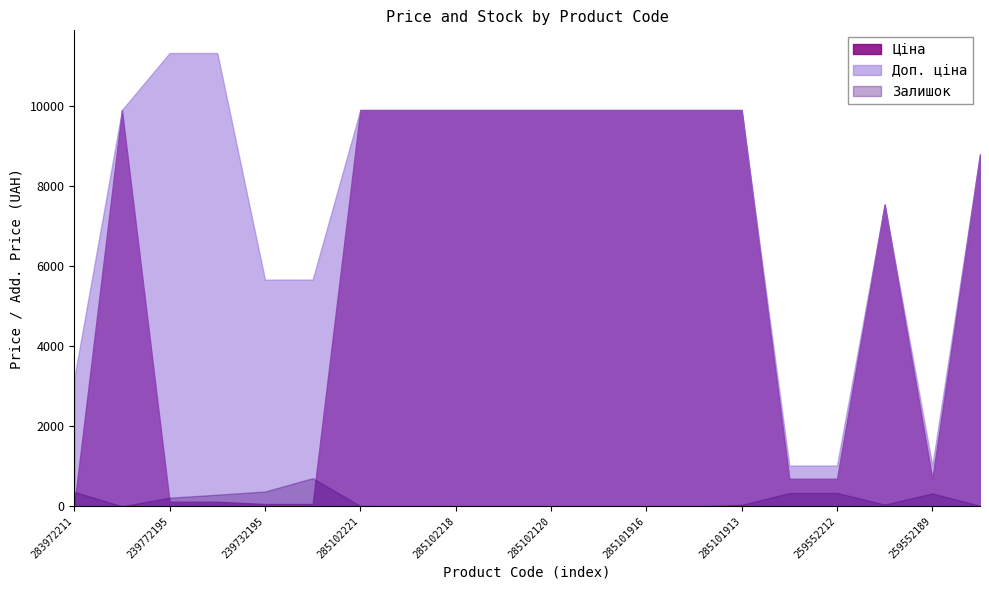

How many lines are shown in the chart?

3